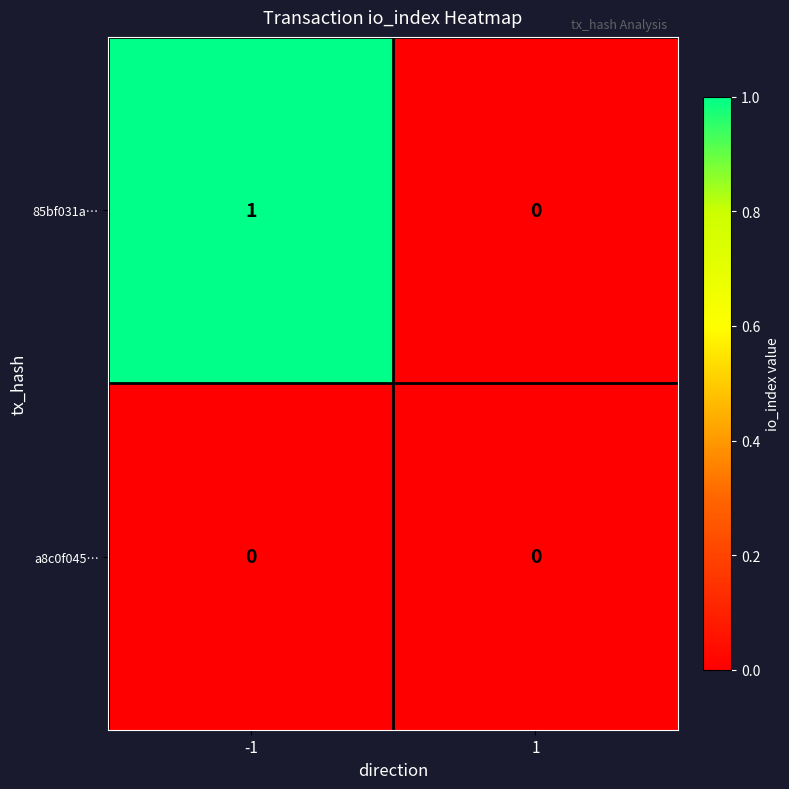

How many distinct data groups are displayed?

2